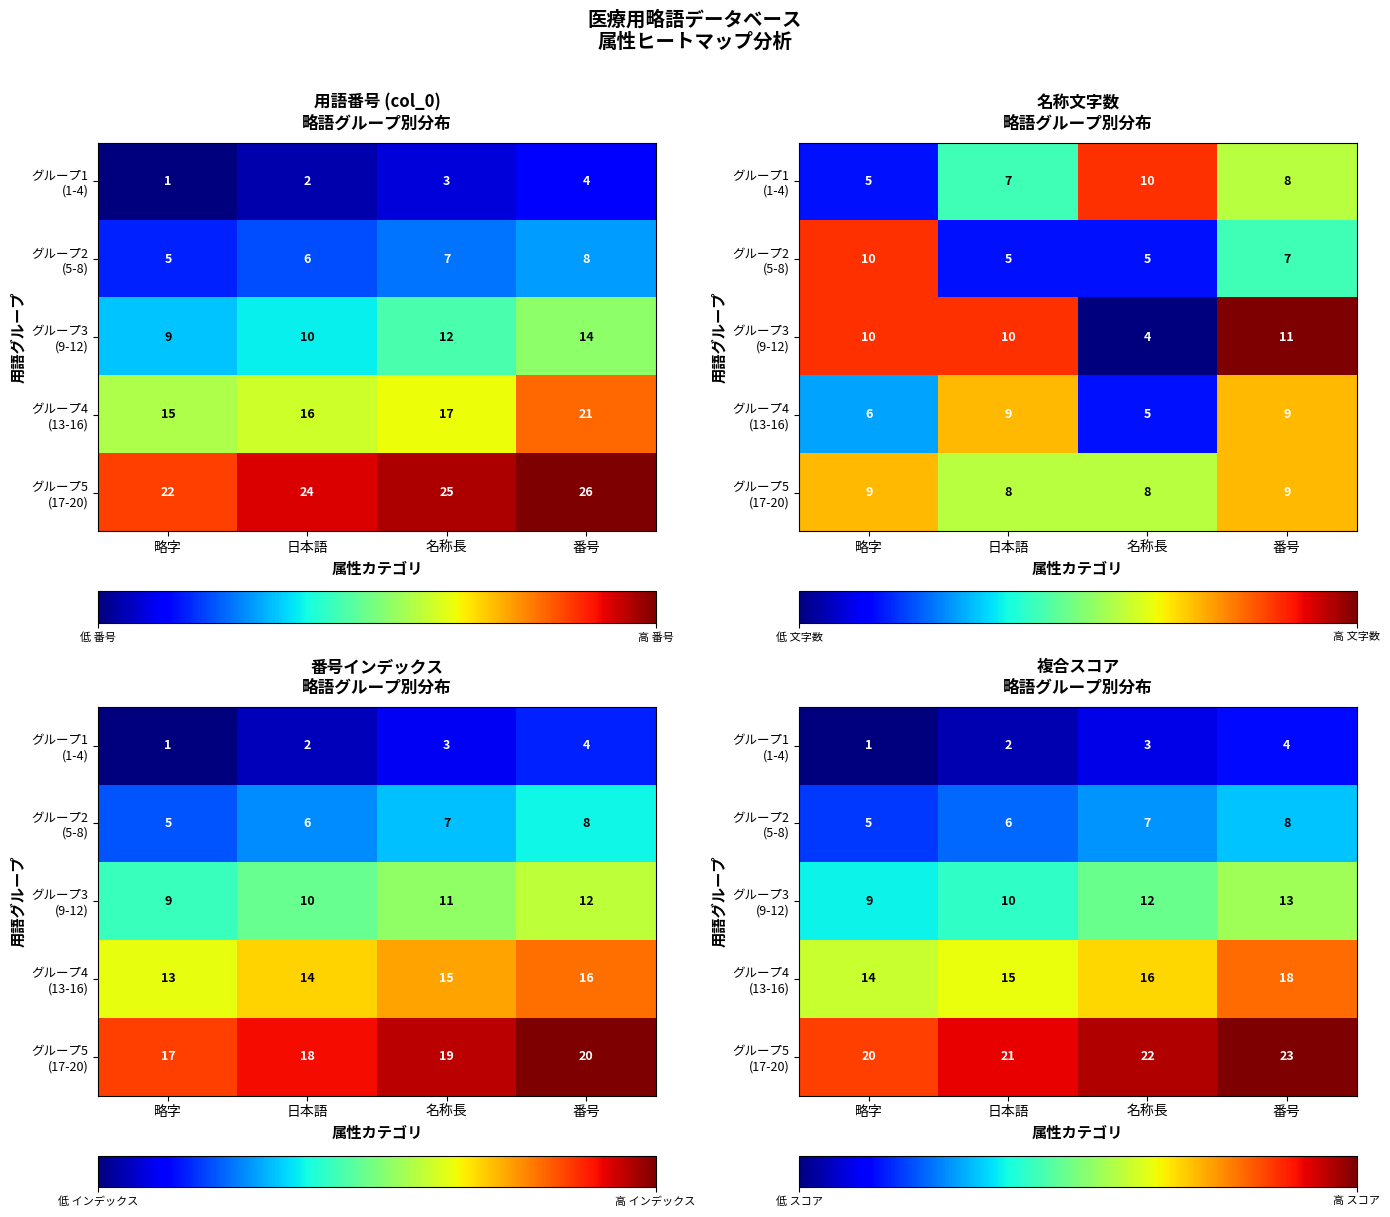

Is the value of グループ5 (17-20) at 名称長 greater than the value of グループ3 (9-12) at 番号?

Yes